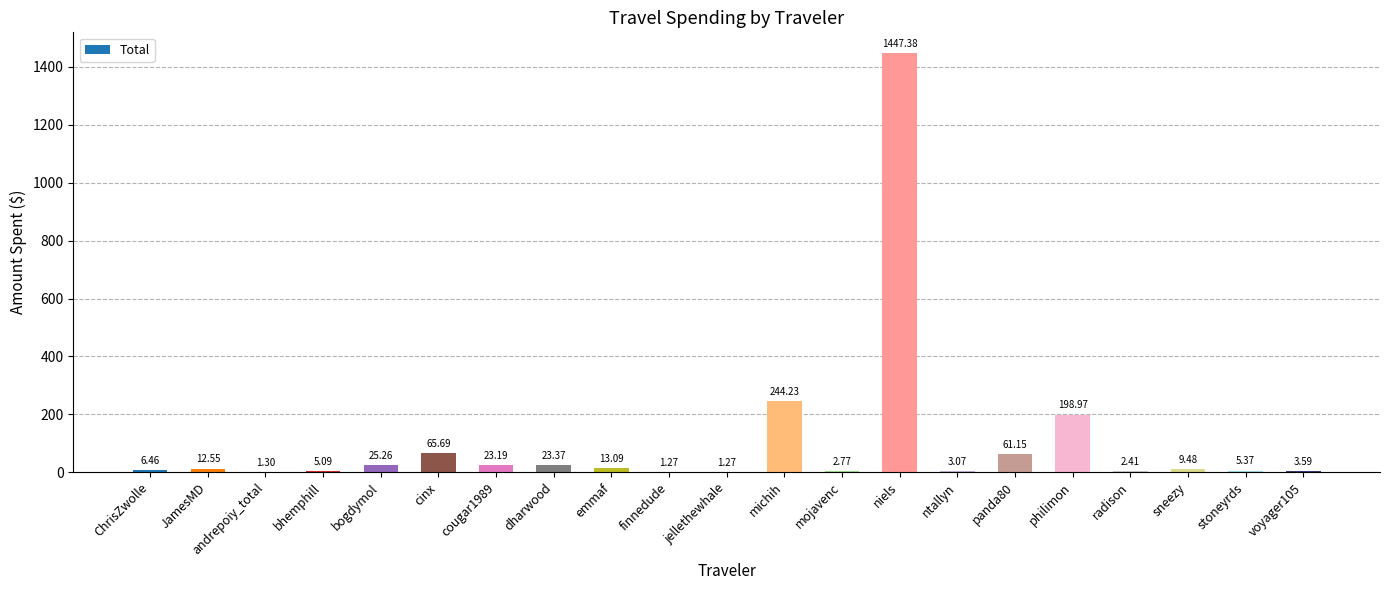

The chart shows a value of 61.1 at panda80. True or false?

True